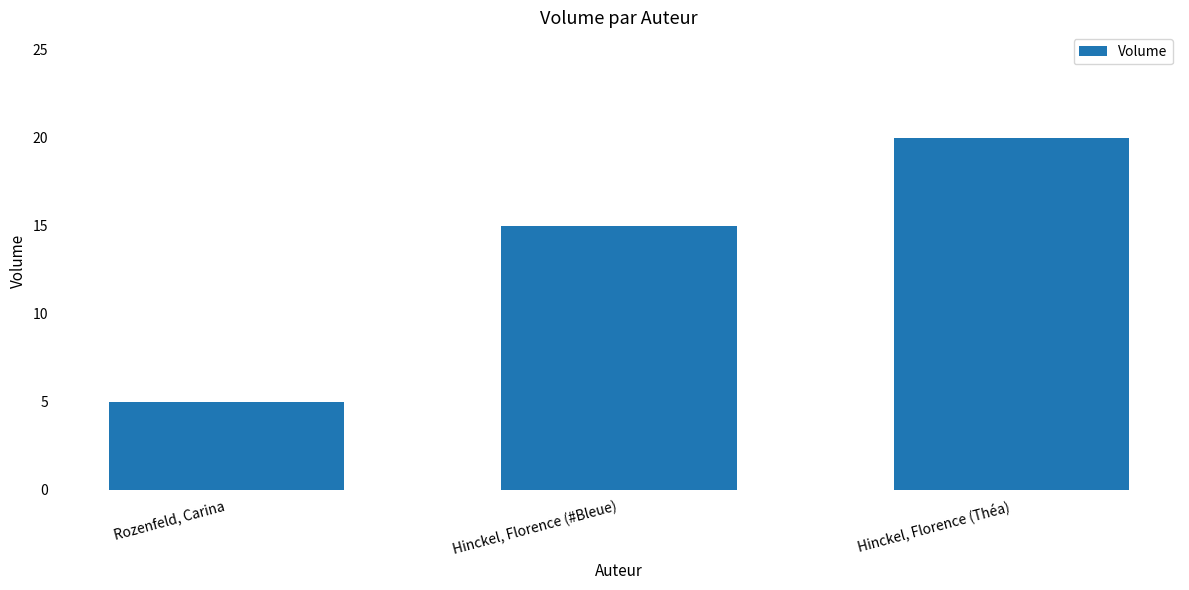

What is the change in value from Hinckel, Florence (#Bleue) to Hinckel, Florence (Théa)?

+5